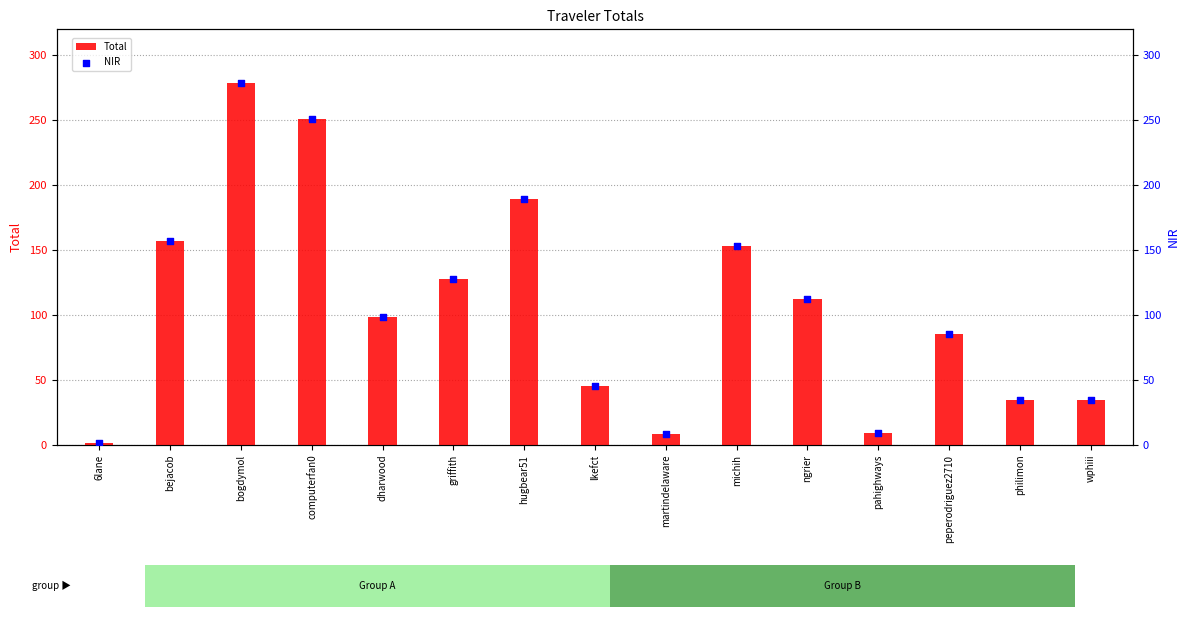

Is the value of NIR at dharwood greater than the value of Total at wphiii?

Yes